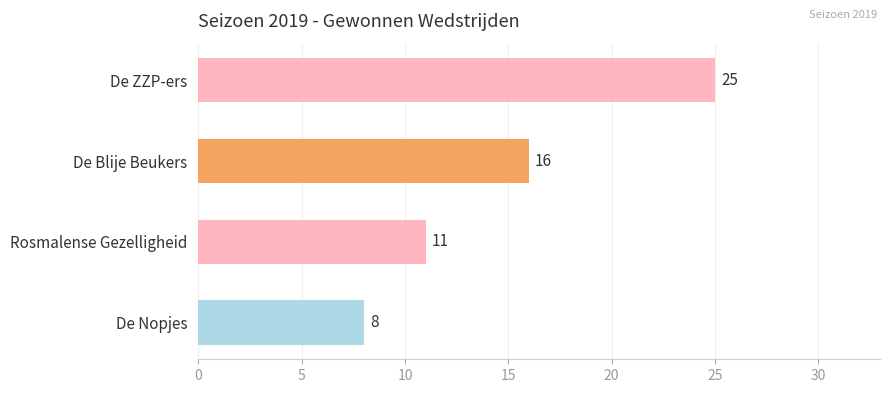

Which has a higher value, De ZZP-ers or De Nopjes?

De ZZP-ers